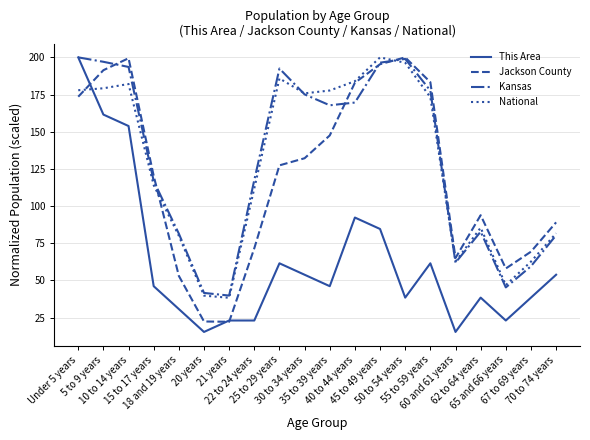

True or false: This Area and National cross at least once.

True